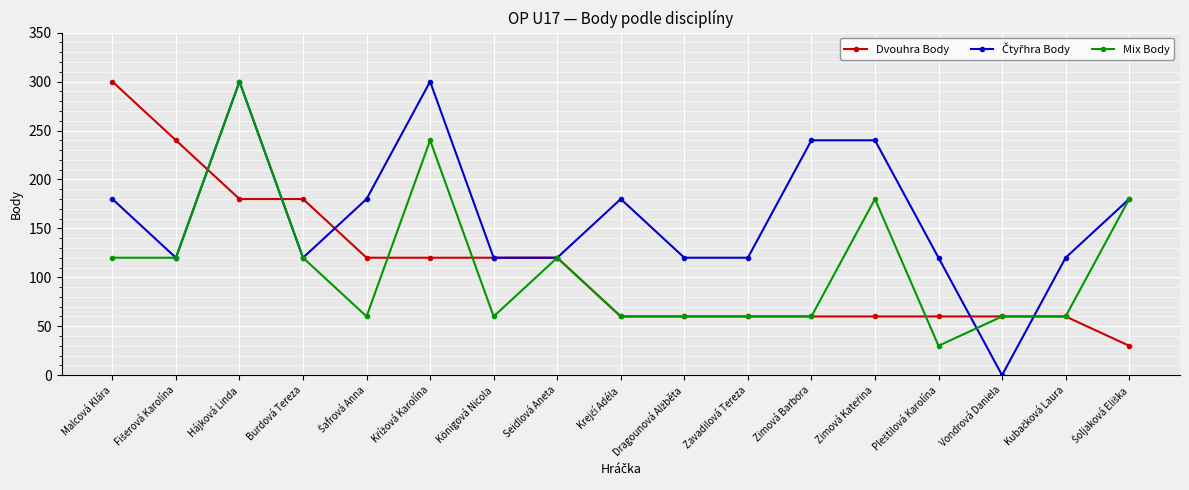

What is the label of the 7th point from the left?

Königová Nicola